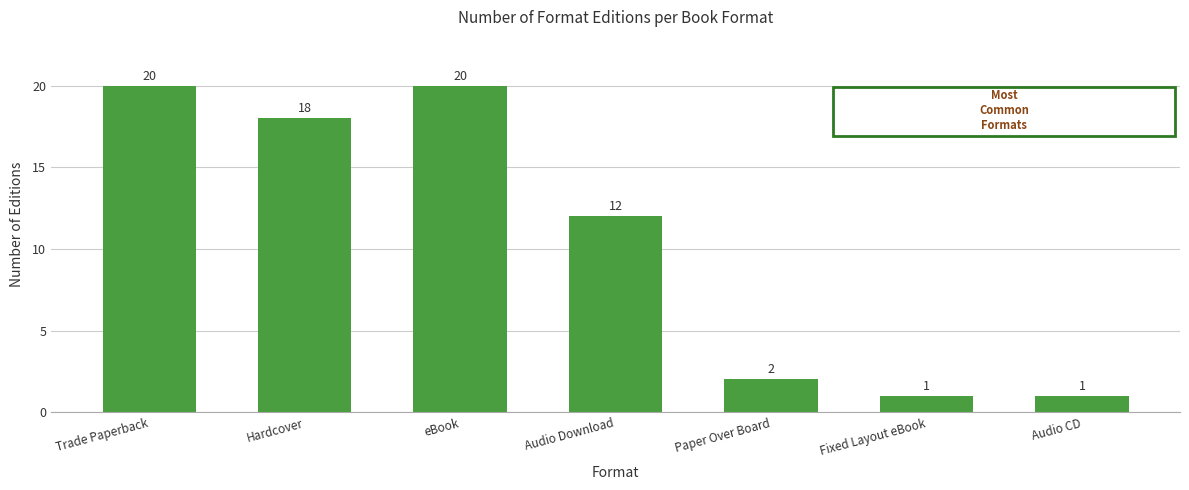

What is the label of the 7th bar from the right?

Trade Paperback